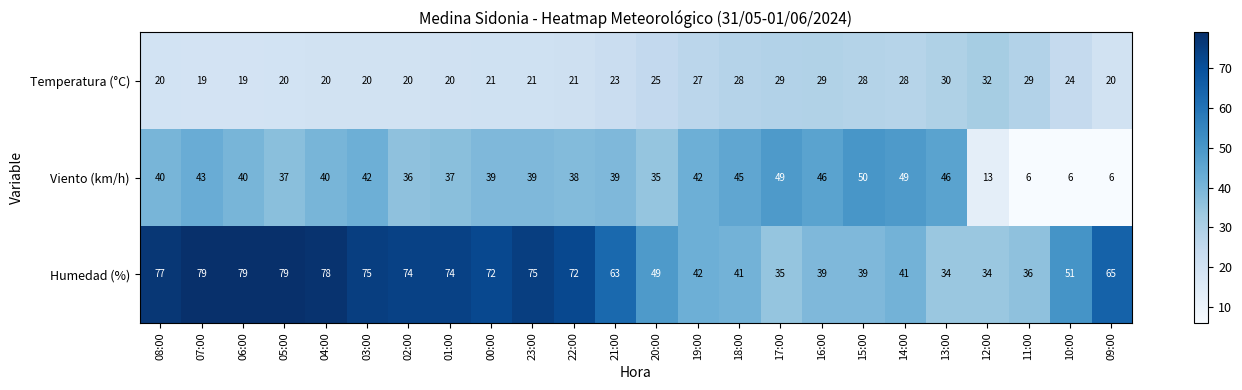

What is the lowest value of the Temperatura (°C) series?

19